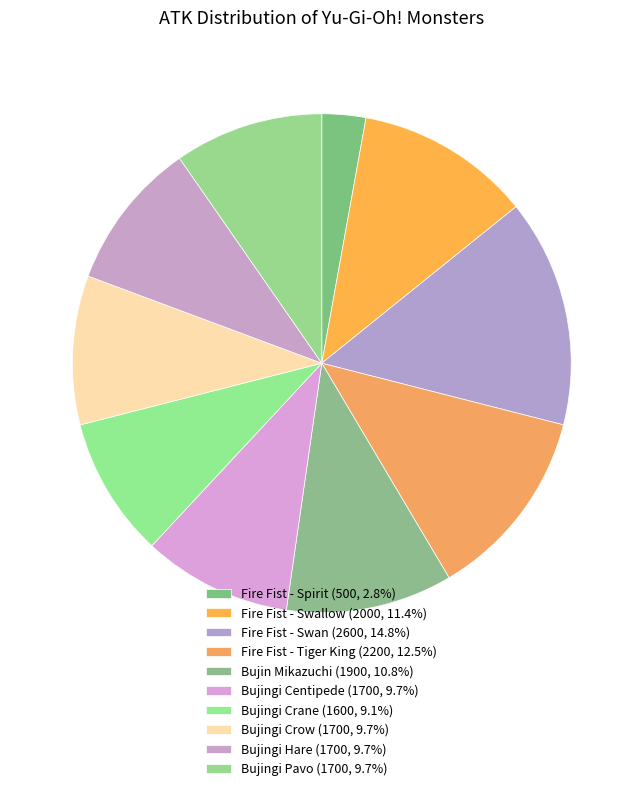

Rank the categories by value from lowest to highest.

Fire Fist - Spirit, Bujingi Crane, Bujingi Centipede, Bujingi Crow, Bujingi Hare, Bujingi Pavo, Bujin Mikazuchi, Fire Fist - Swallow, Fire Fist - Tiger King, Fire Fist - Swan